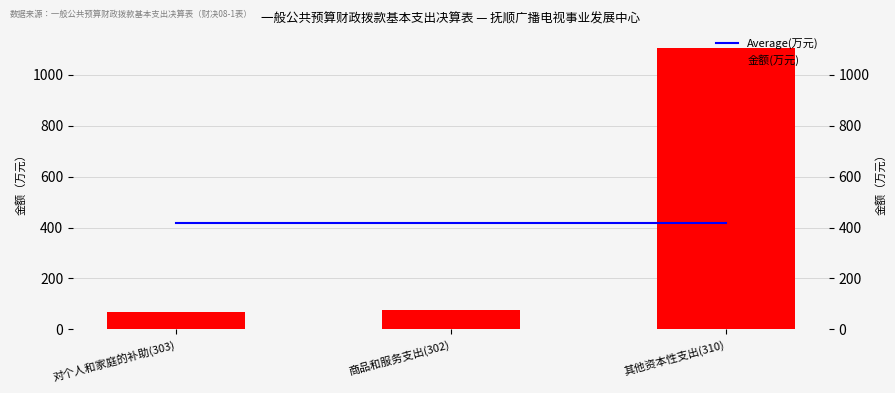

Is it true that Average(万元) equals 209.1 at 对个人和家庭的补助(303)?

False